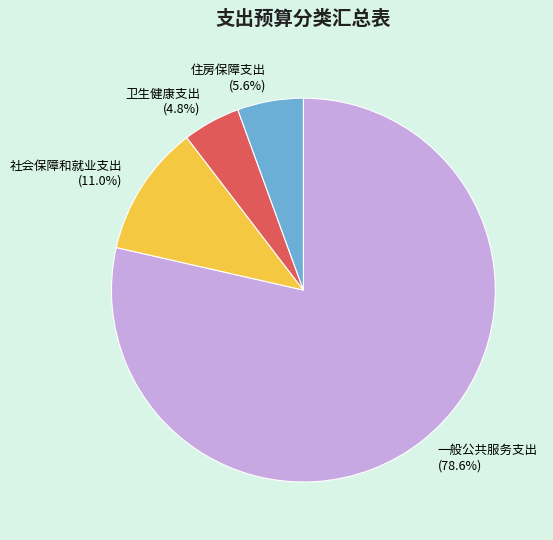

Which slice is the largest?

一般公共服务支出